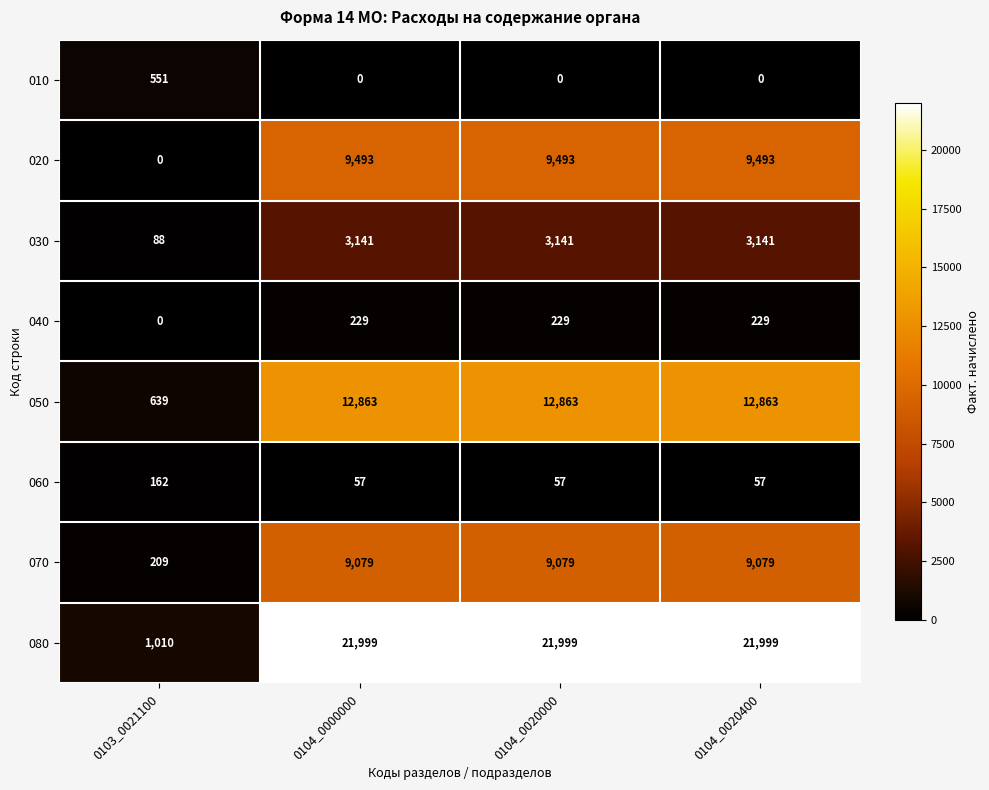

What is the total value across all series at 0104_0020400?

56861